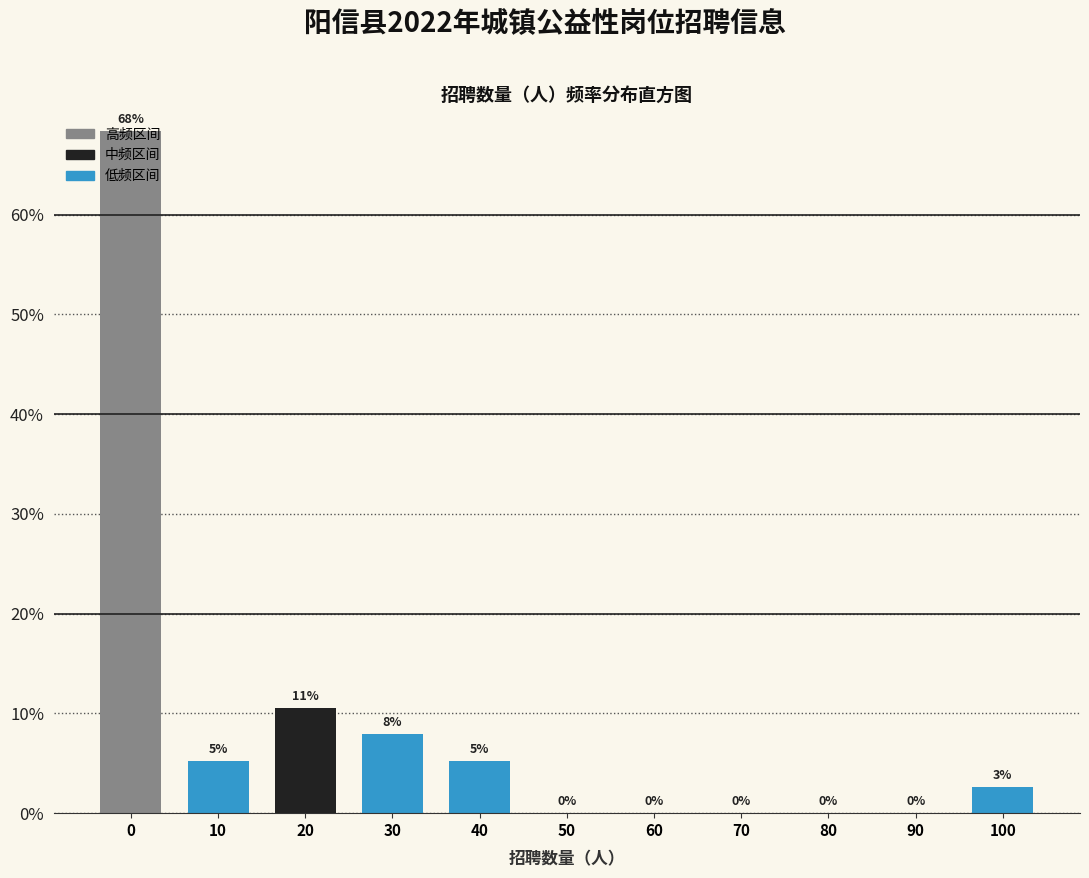

Are the bars horizontal?

No